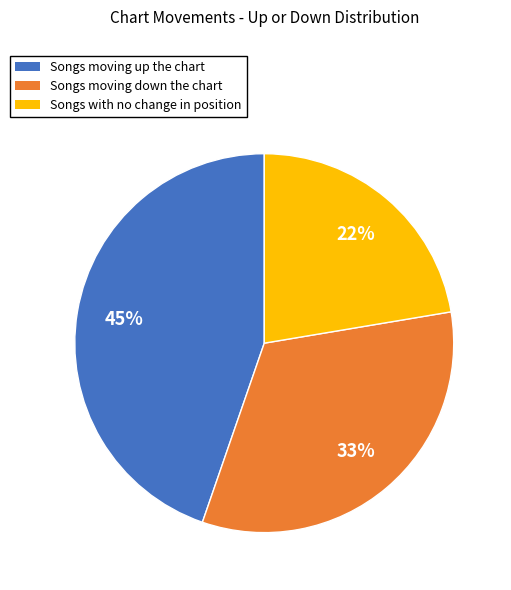

Is there a majority slice in this chart?

No